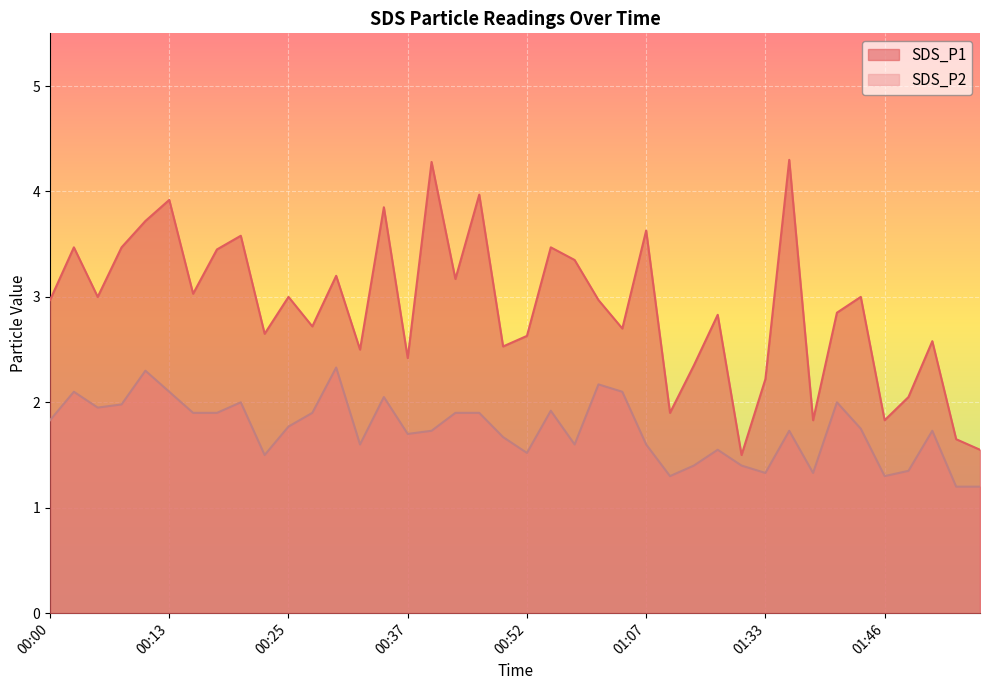

What is the minimum value shown in the chart?

1.2